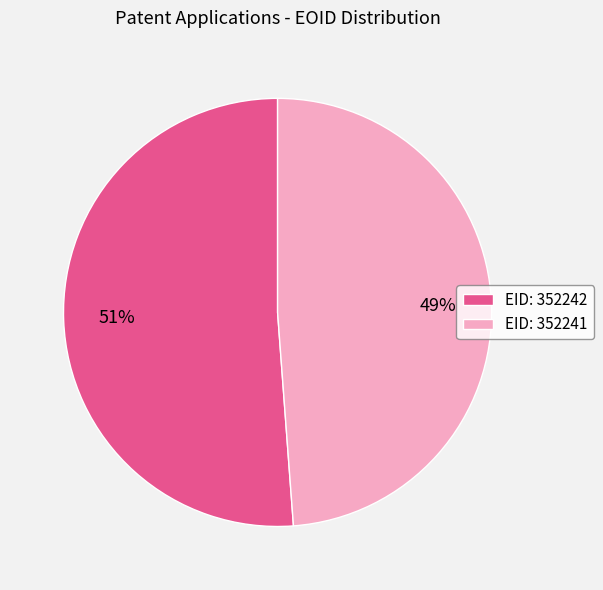

Rank the categories by value from lowest to highest.

EID: 352241, EID: 352242